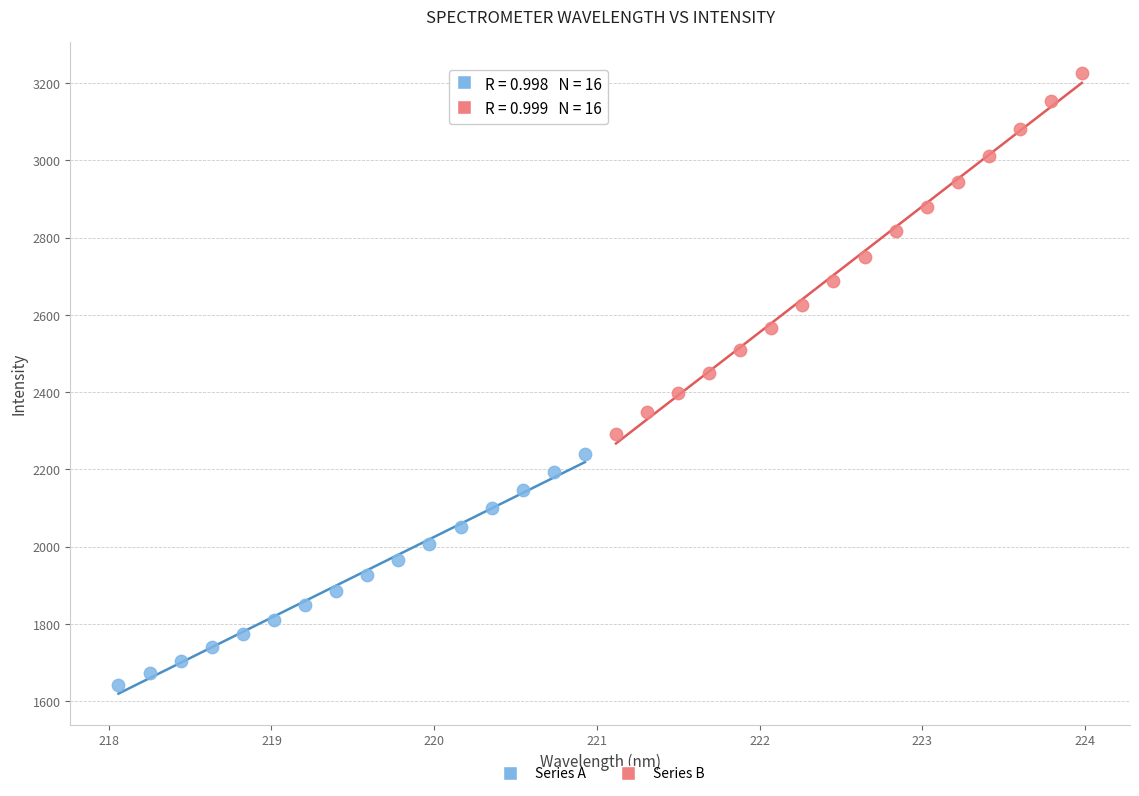

Which series has the largest Y range (max minus min)?

Series B